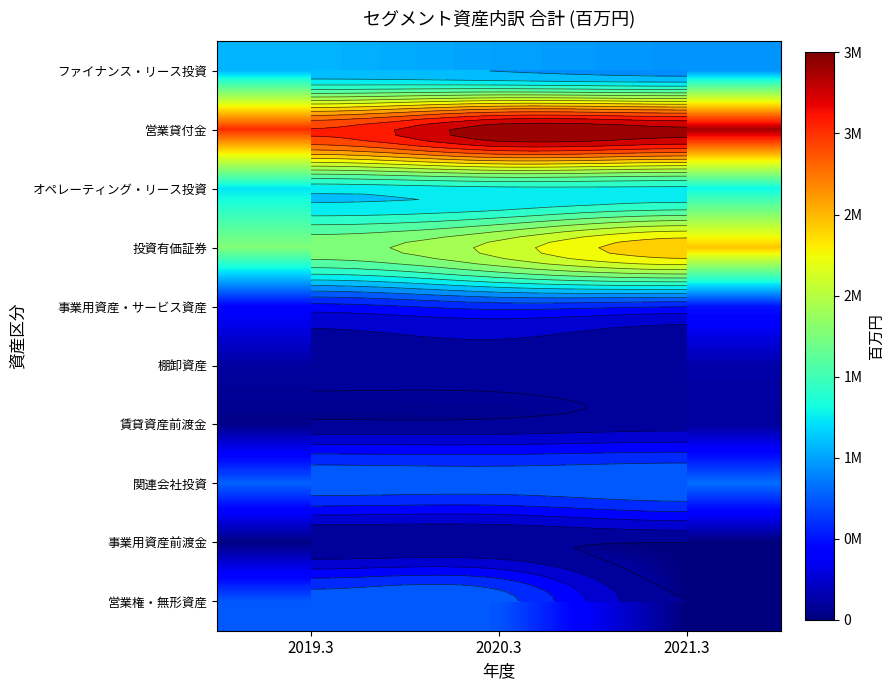

True or false: 投資有価証券 has a value of 609892 at 2021.3.

False